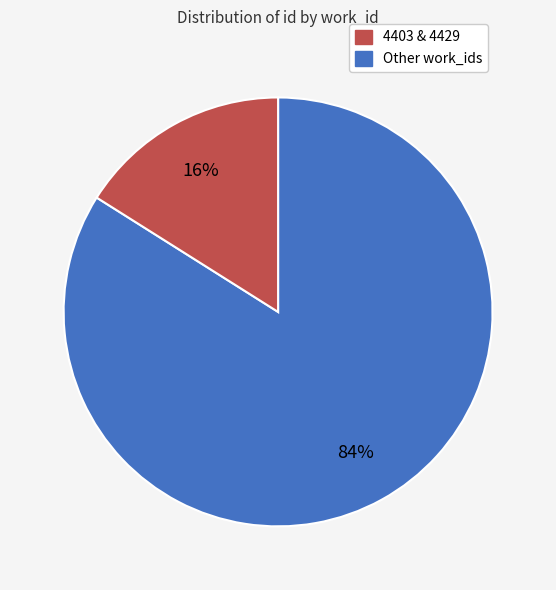

Is it true that 4403 & 4429 is 77% of the pie?

False